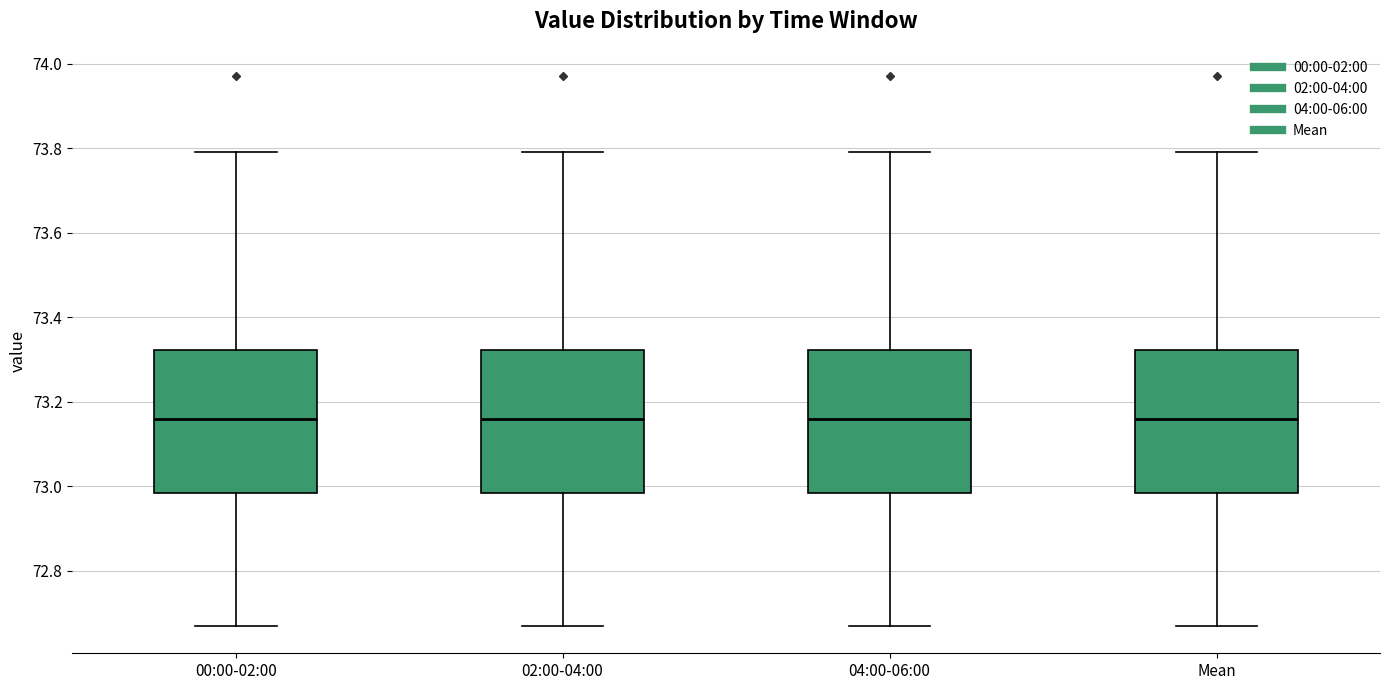

Where does the upper whisker of the box for 04:00-06:00 end on the y-axis? The values are not printed on the chart, so give them approximately, as read against the axis.

73.80